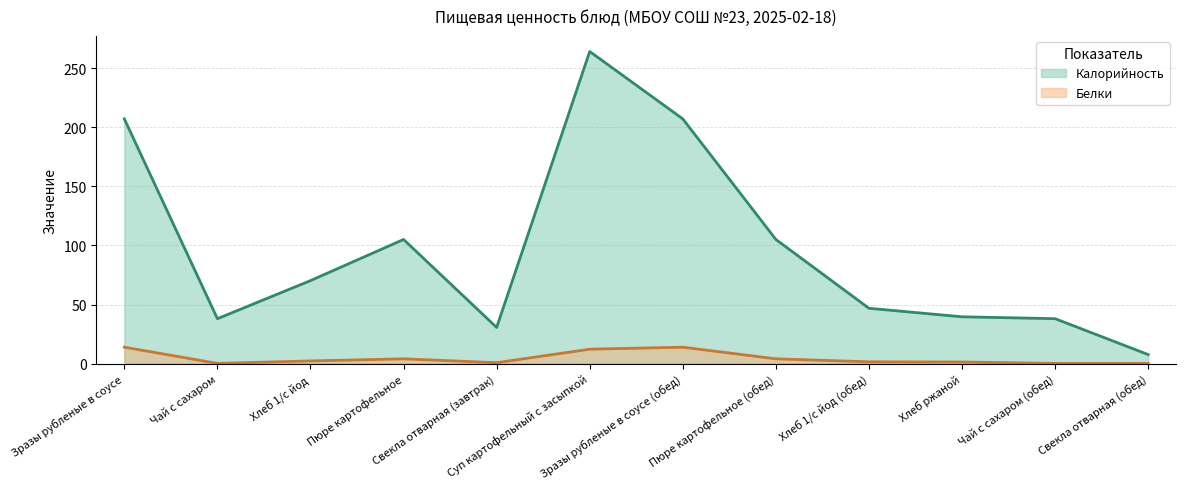

Reading right to left, extract all data points from this chart.

Калорийность (линия): 7.7	38.0	39.6	46.8	105.0	207.0	264.0	30.6	105.0	70.2	38.0	207.0
Белки (линия): 0.2	0.2	1.4	1.5	4.0	13.9	12.2	0.8	4.0	2.3	0.2	13.9